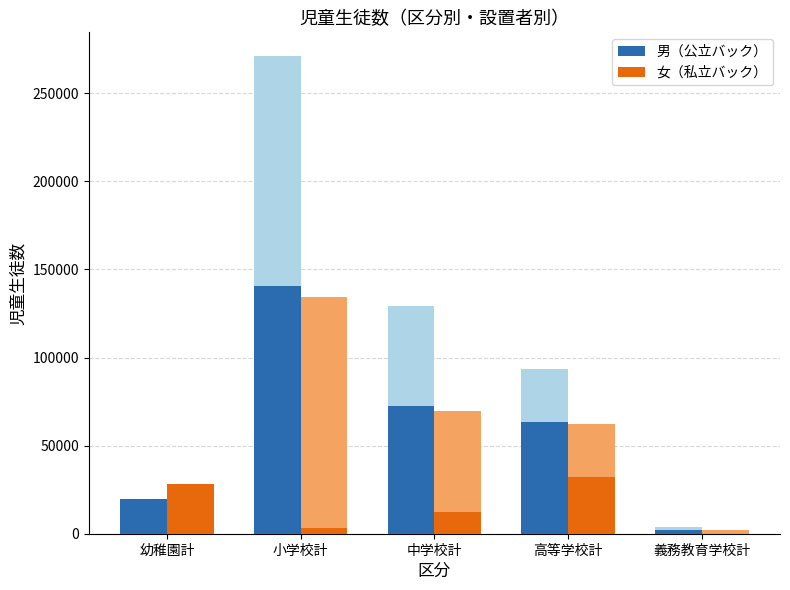

At which category is the sum across all series the highest?

小学校計